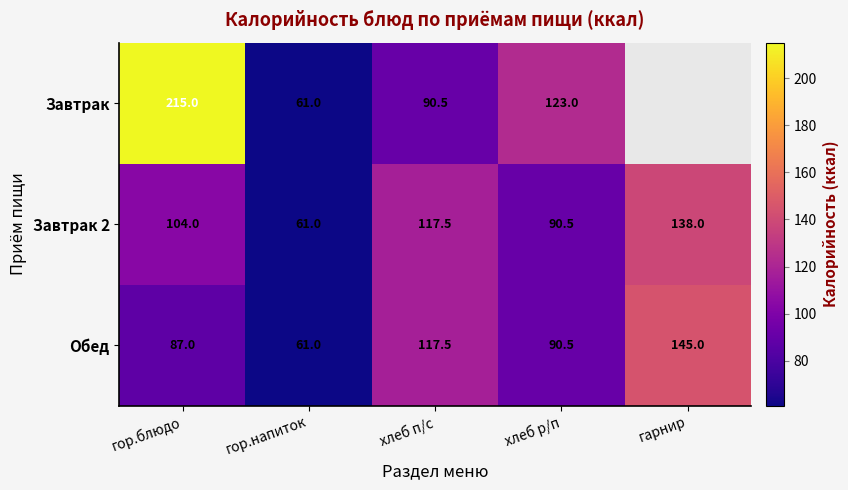

Which series changed the most between хлеб п/с and хлеб р/п?

Завтрак